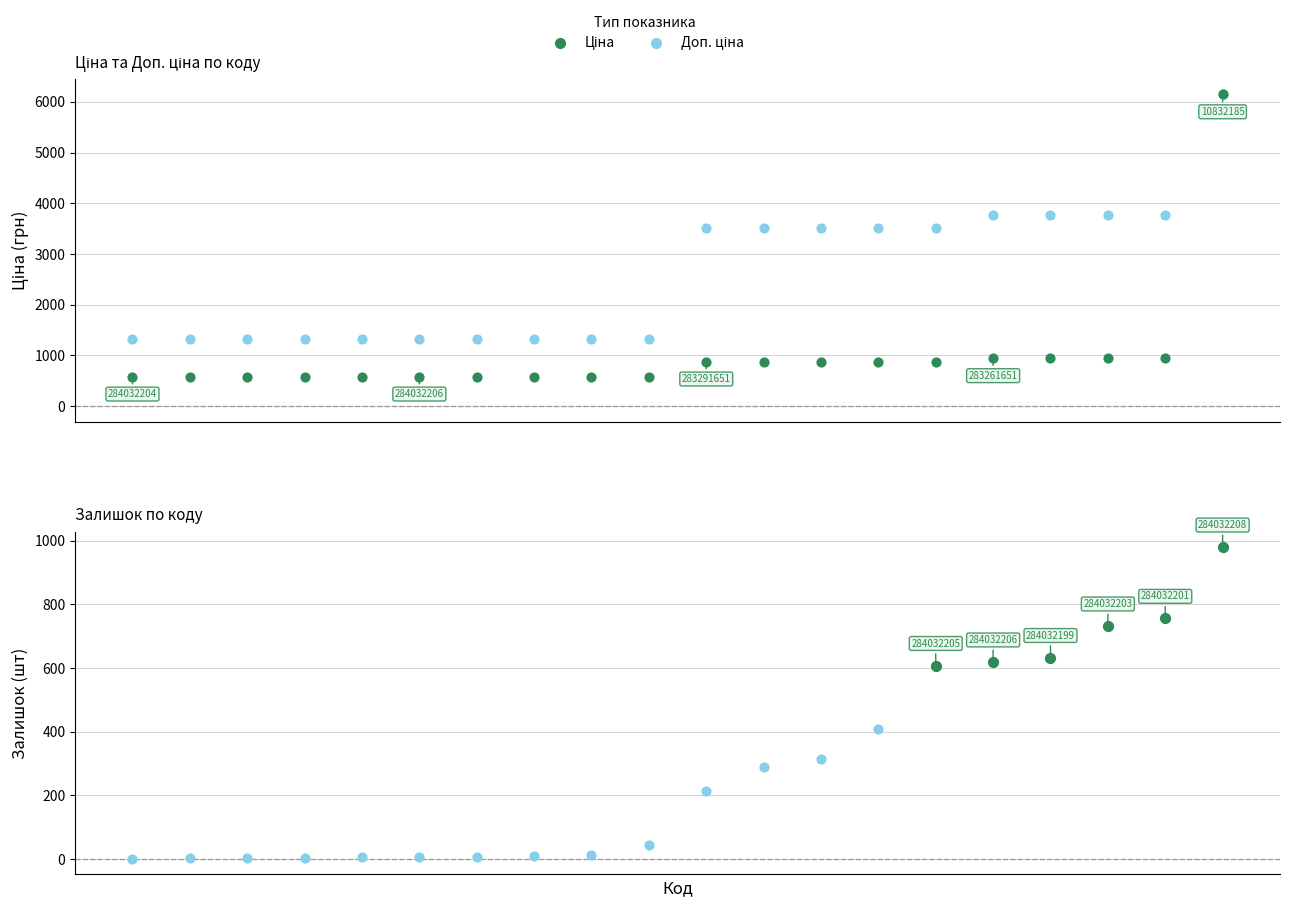

Is the value of Ціна at 19 greater than the value of Доп. ціна at 15?

Yes